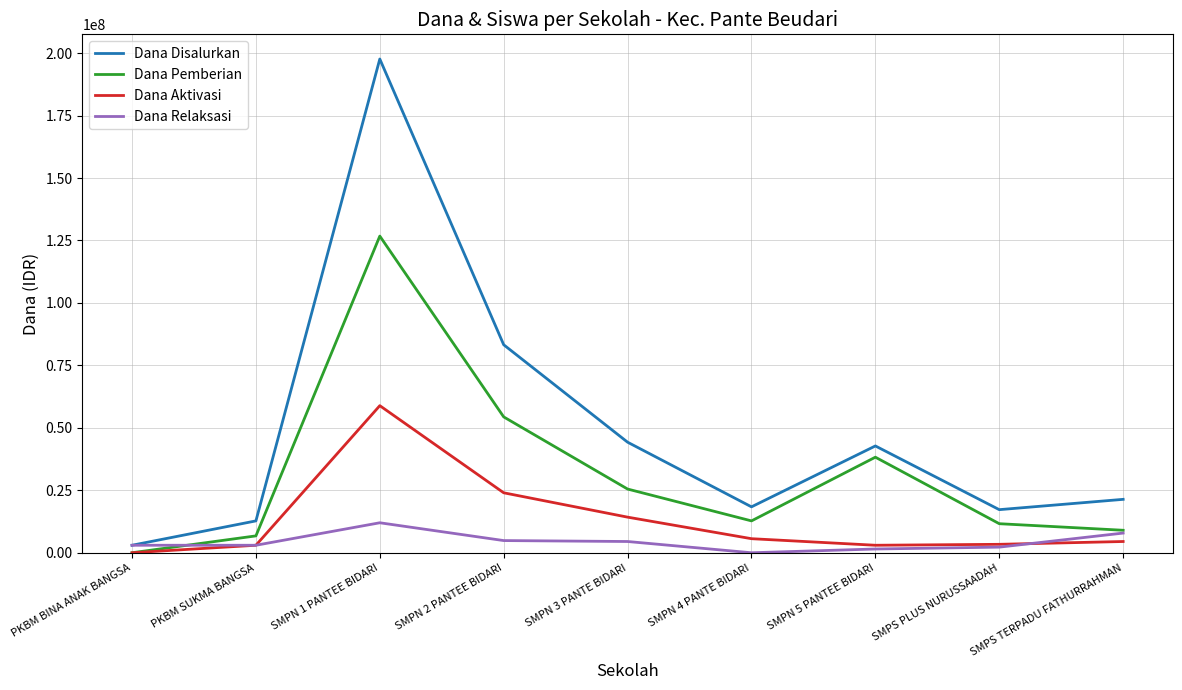

Does the chart display data point markers on the line(s)?

No